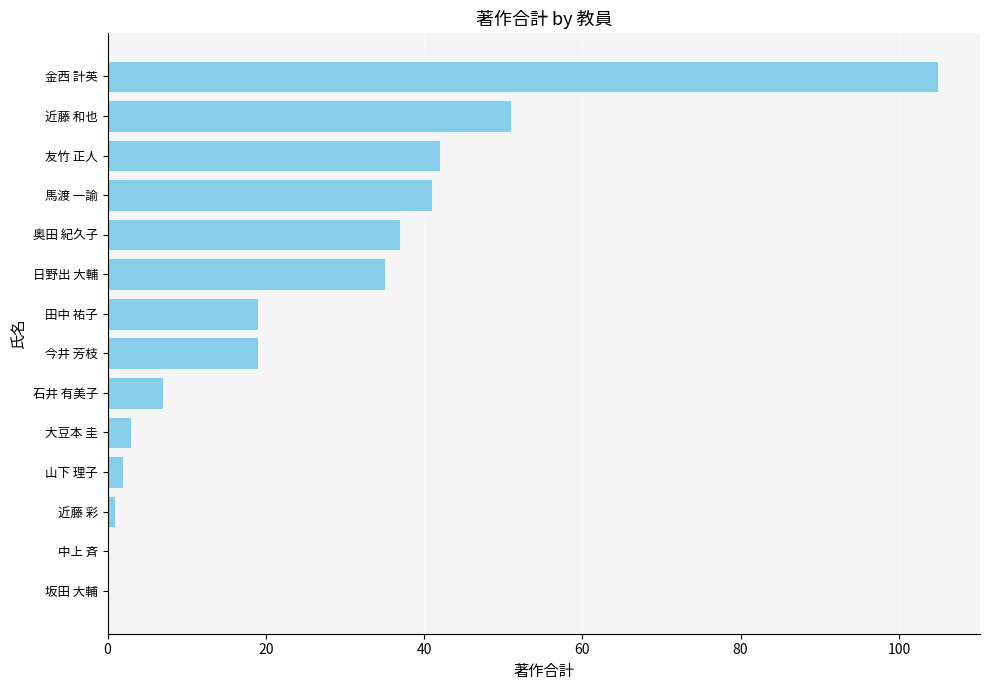

Between 田中 祐子 and 坂田 大輔, which is larger?

田中 祐子